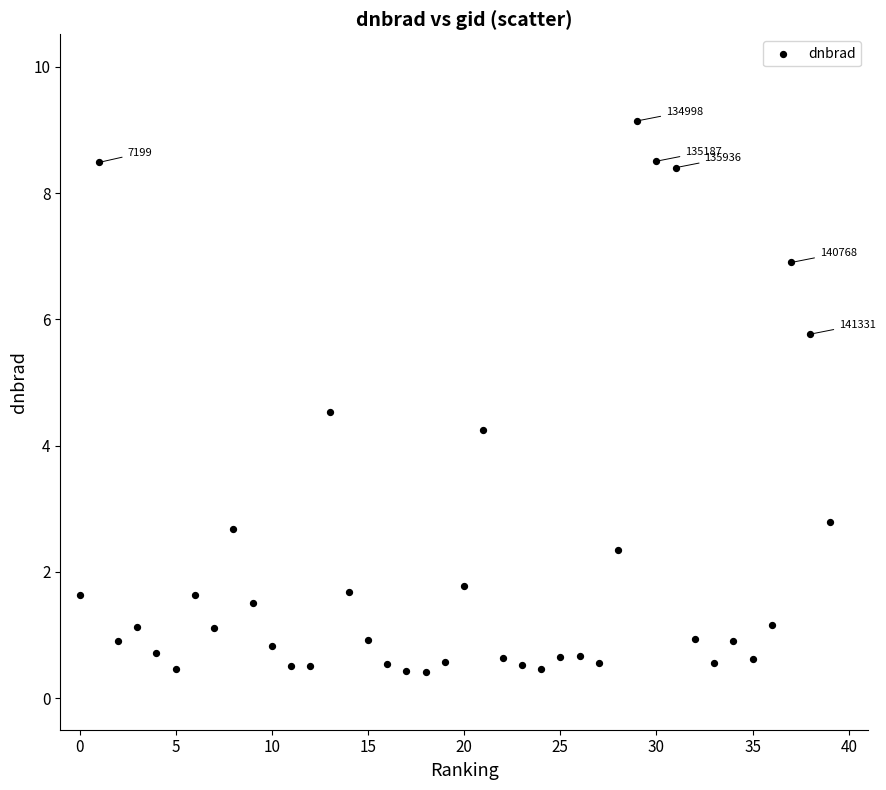

What Y value in the scatter plot is closest to 4?

4.2